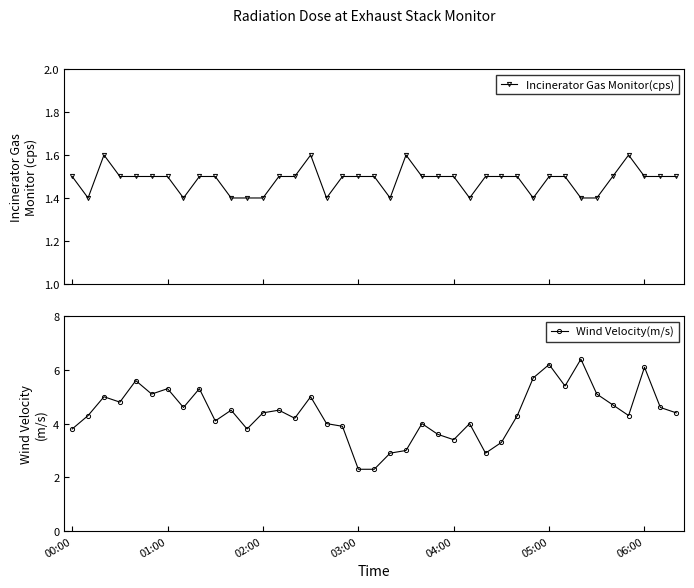

Reading left to right, transcribe all the data shown in this chart.

Incinerator Gas Monitor(cps): 1.5	1.4	1.6	1.5	1.5	1.5	1.5	1.4	1.5	1.5	1.4	1.4	1.4	1.5	1.5	1.6	1.4	1.5	1.5	1.5	1.4	1.6	1.5	1.5	1.5	1.4	1.5	1.5	1.5	1.4	1.5	1.5	1.4	1.4	1.5	1.6	1.5	1.5	1.5
Wind Velocity(m/s): 3.8	4.3	5.0	4.8	5.6	5.1	5.3	4.6	5.3	4.1	4.5	3.8	4.4	4.5	4.2	5.0	4.0	3.9	2.3	2.3	2.9	3.0	4.0	3.6	3.4	4.0	2.9	3.3	4.3	5.7	6.2	5.4	6.4	5.1	4.7	4.3	6.1	4.6	4.4